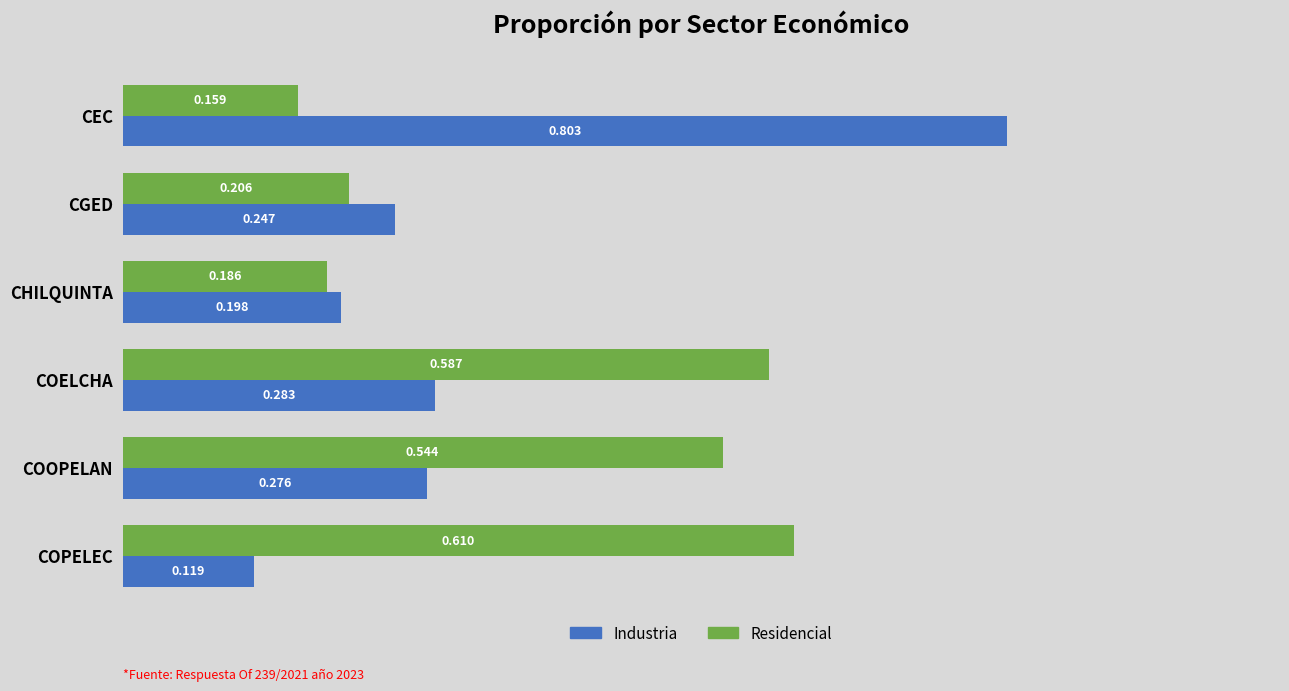

List the series in order of their overall mean, lowest first.

Industria, Residencial